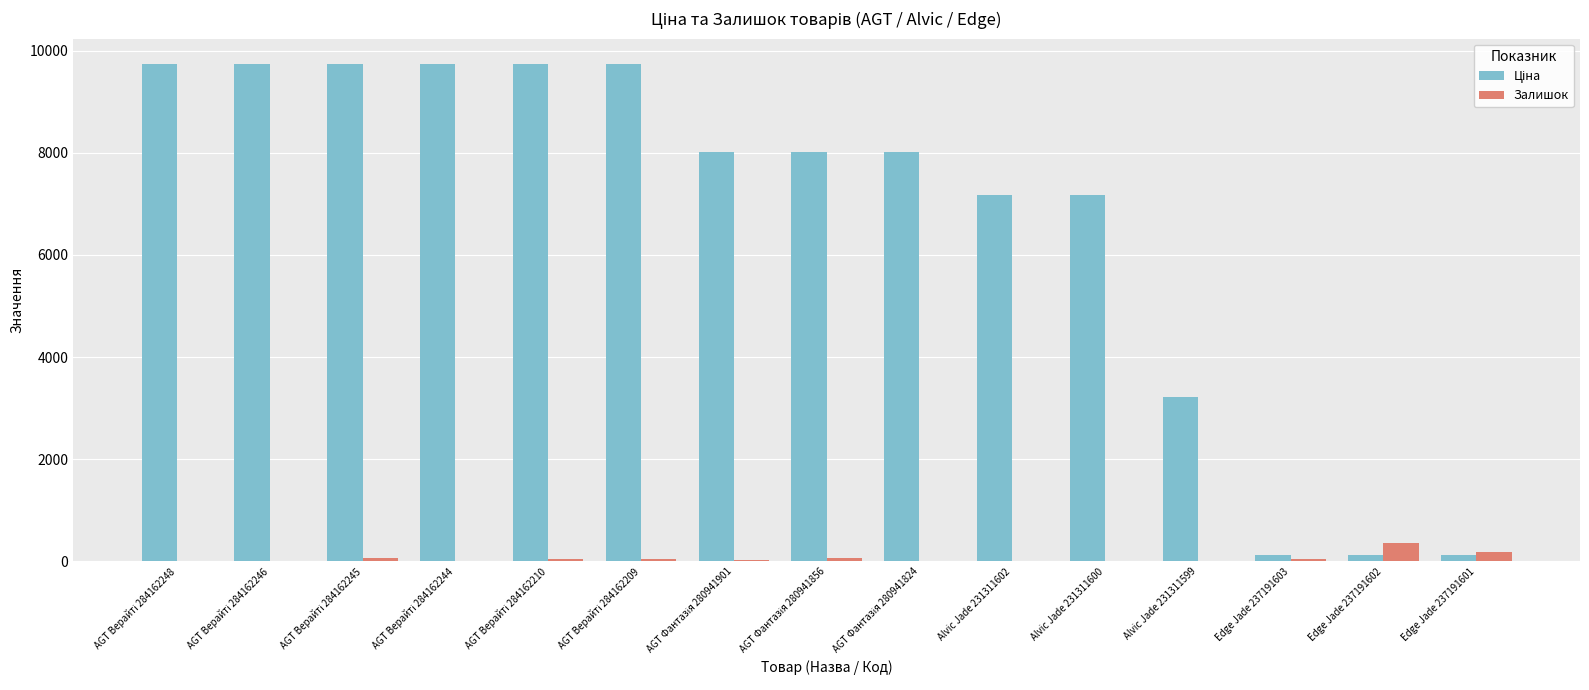

What is the maximum value shown in the chart?

9744.6